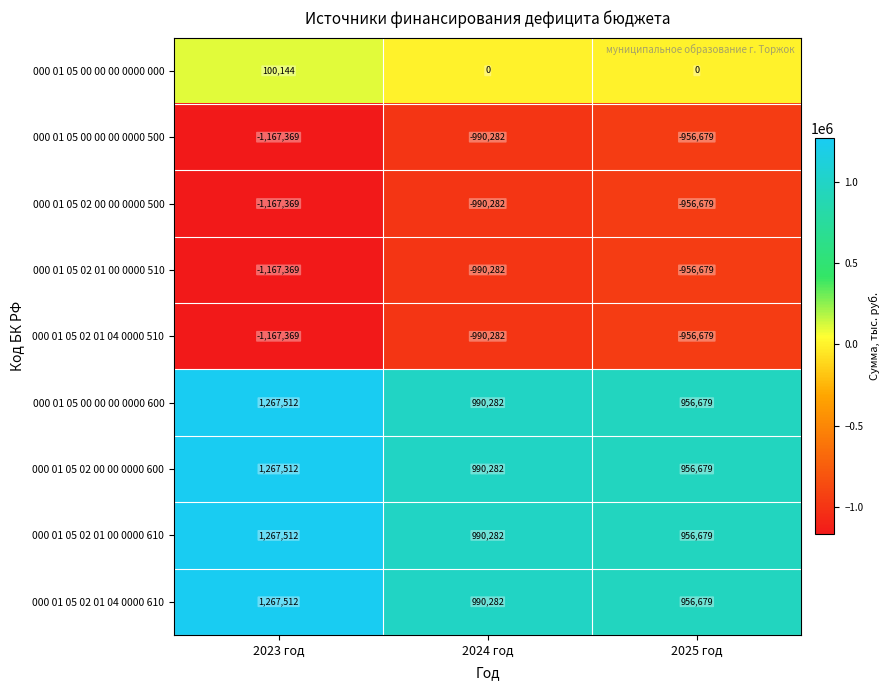

Count the number of categories in the chart.

3